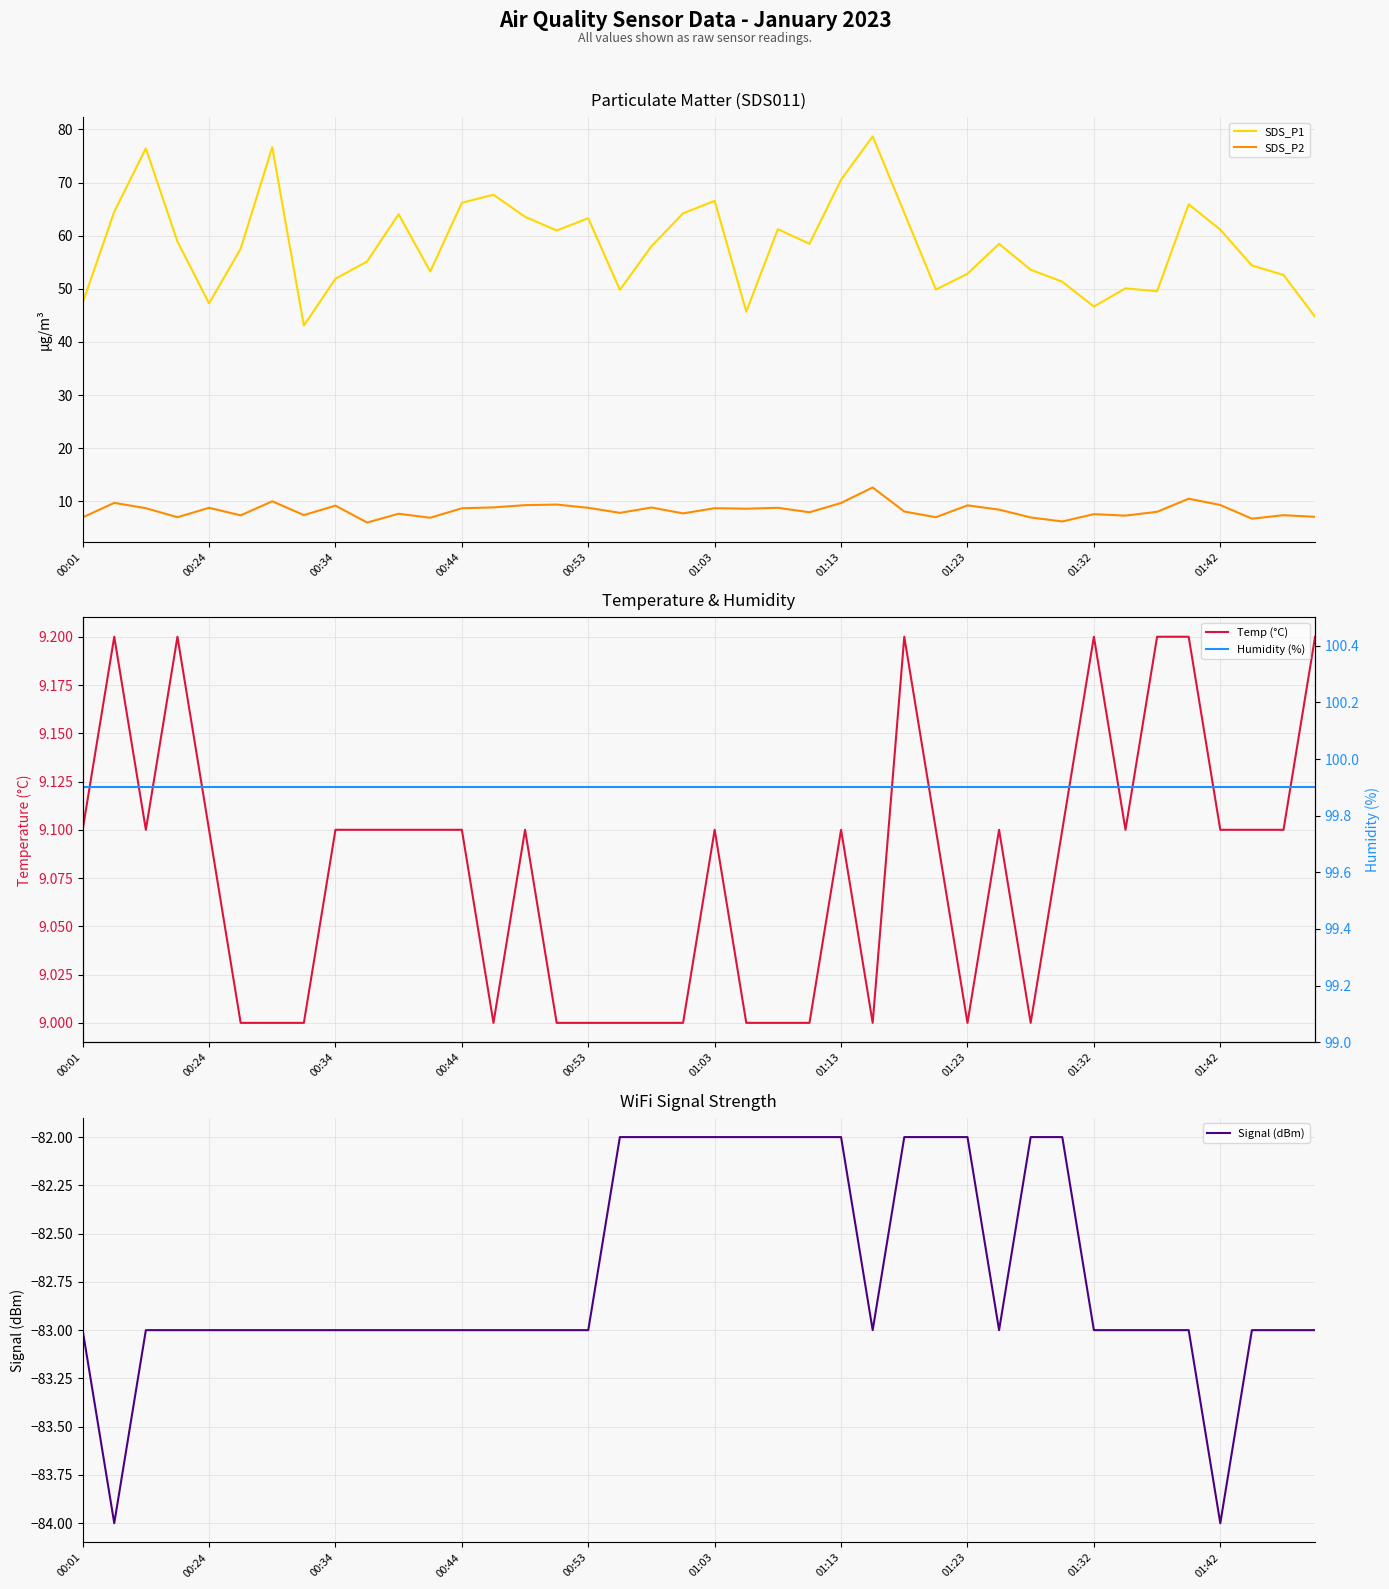

What are all the series names shown in the legend?

SDS_P1, SDS_P2, Temp (°C), Signal (dBm), Humidity (%)